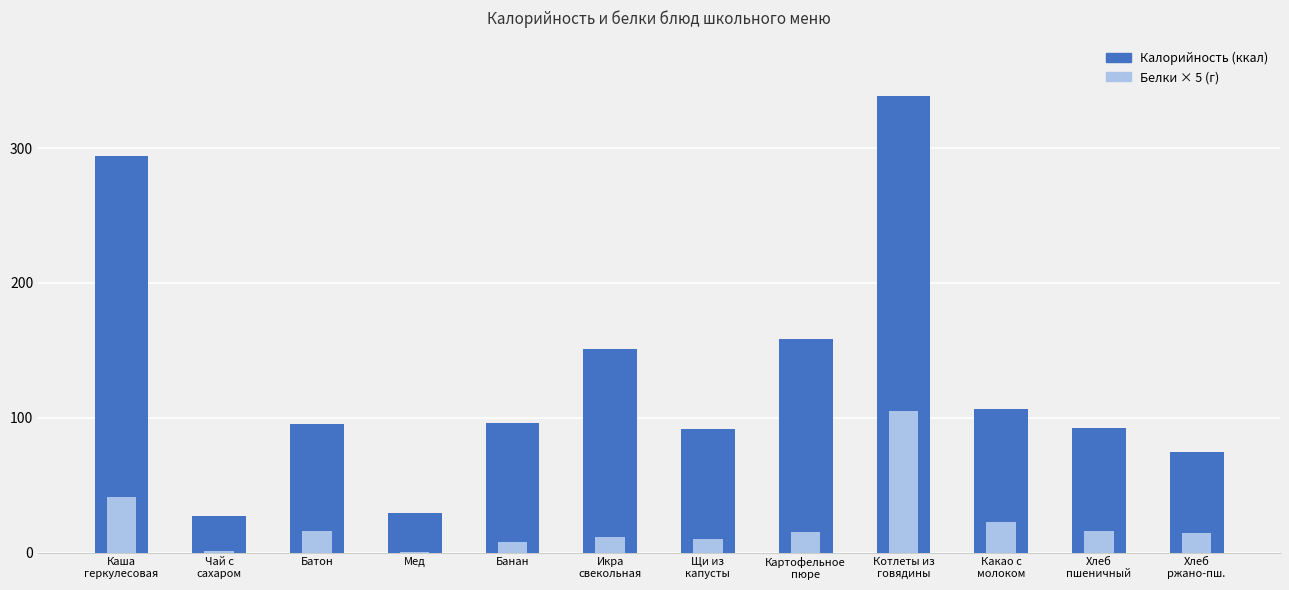

What is the difference between the second highest and second lowest values in the Белки (×5) series?

40.5